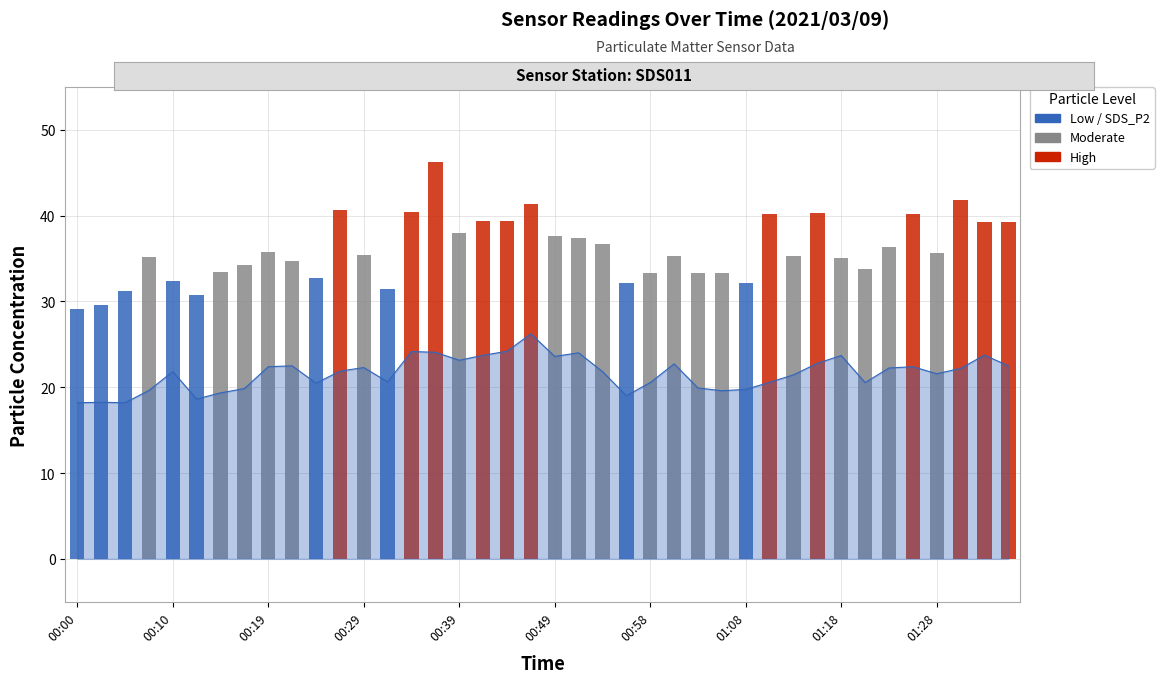

What position from the right is 22?

18